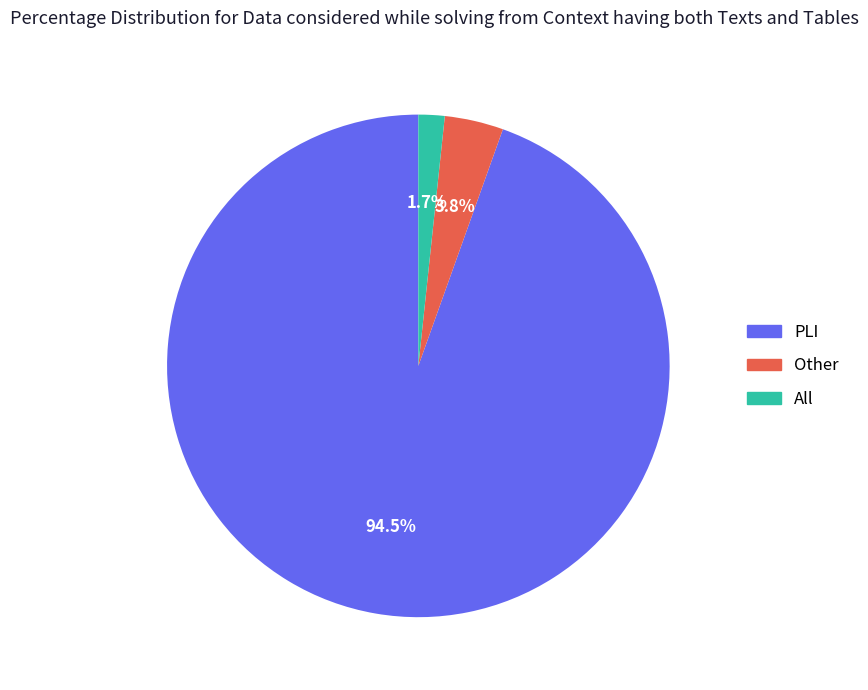

What percentage is the Other slice, to the nearest percent?

4%